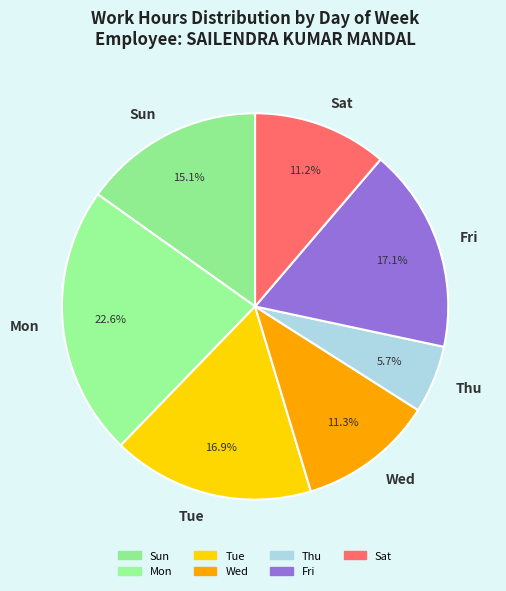

What is the smallest slice in the pie chart?

Thu